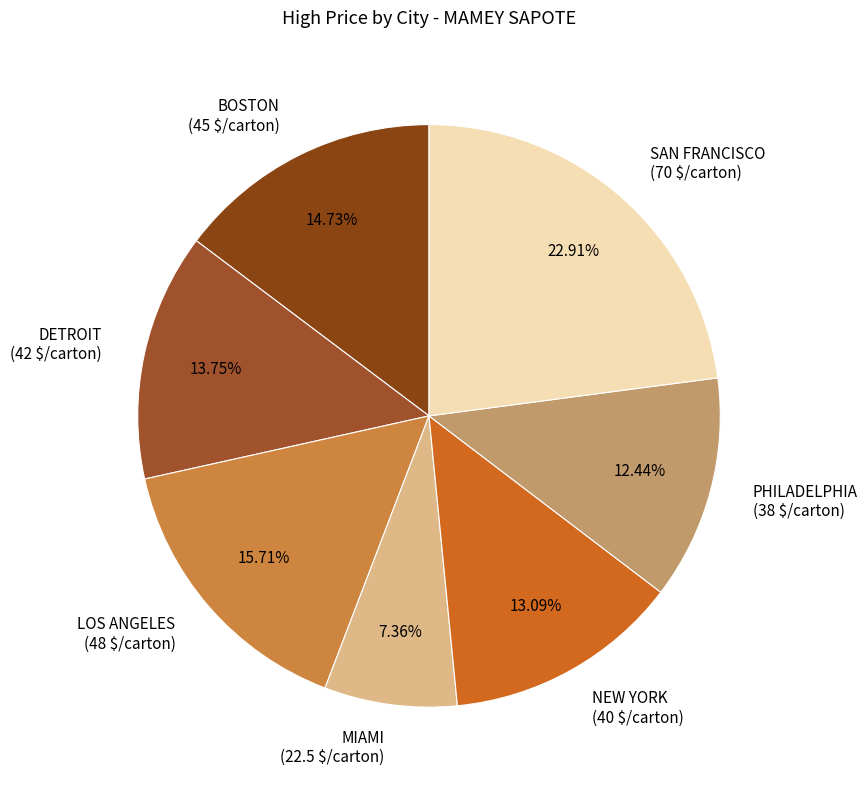

What percentage is the PHILADELPHIA slice, to the nearest percent?

12%